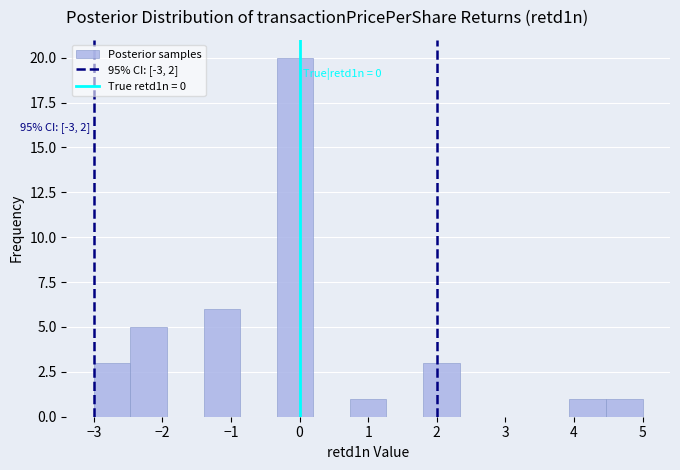

Which range on the x-axis has the tallest bar?

-0.3 to 0.2